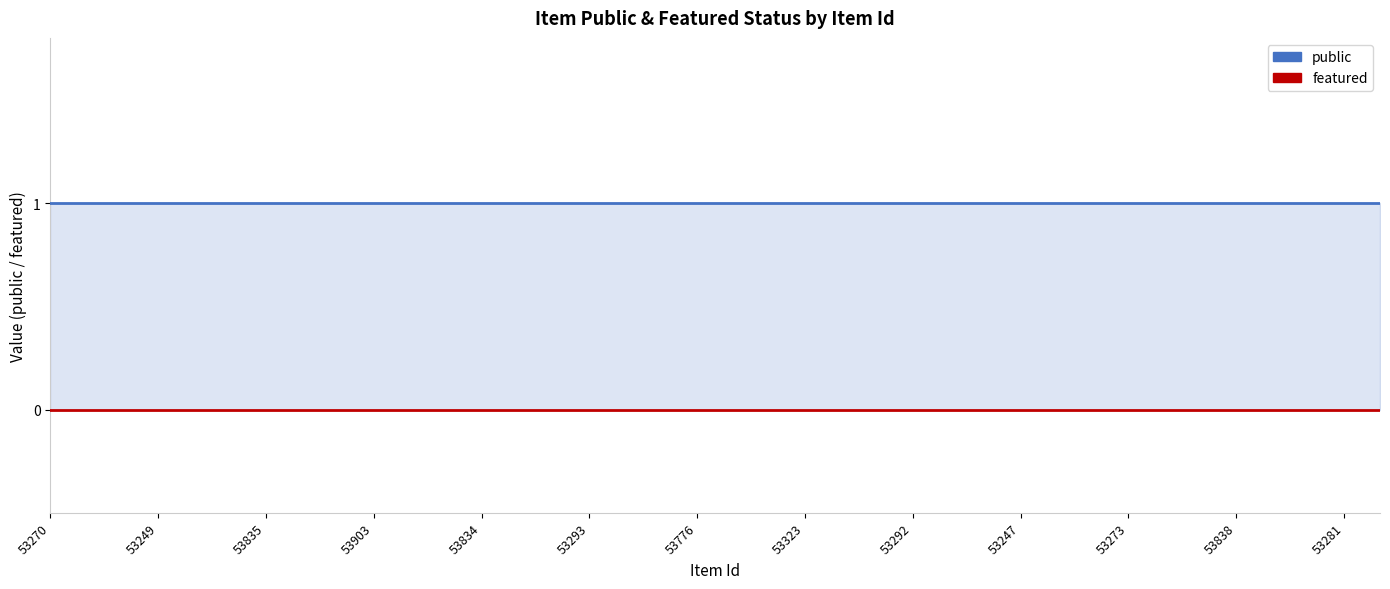

Does the chart have visible grid lines?

Yes